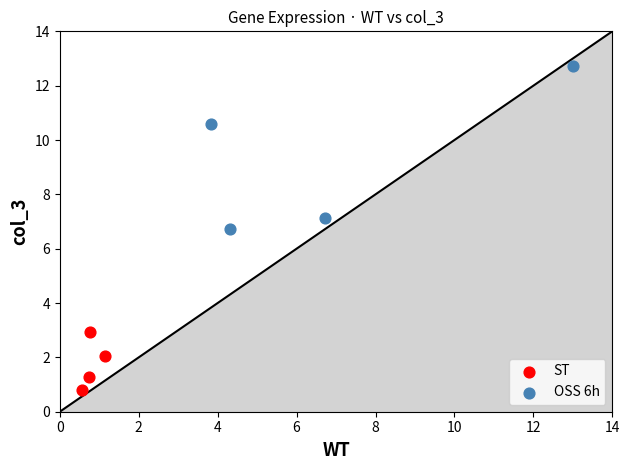

Which series contains the lowest Y value?

ST